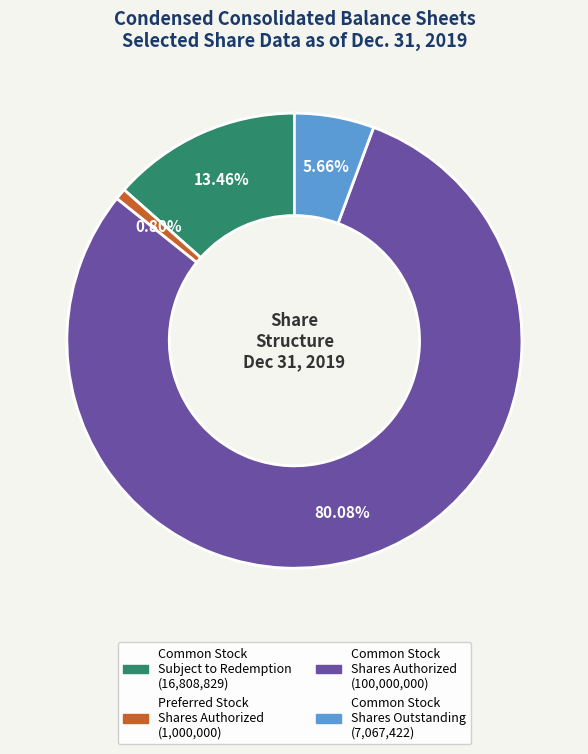

Does any single category account for the majority?

Yes